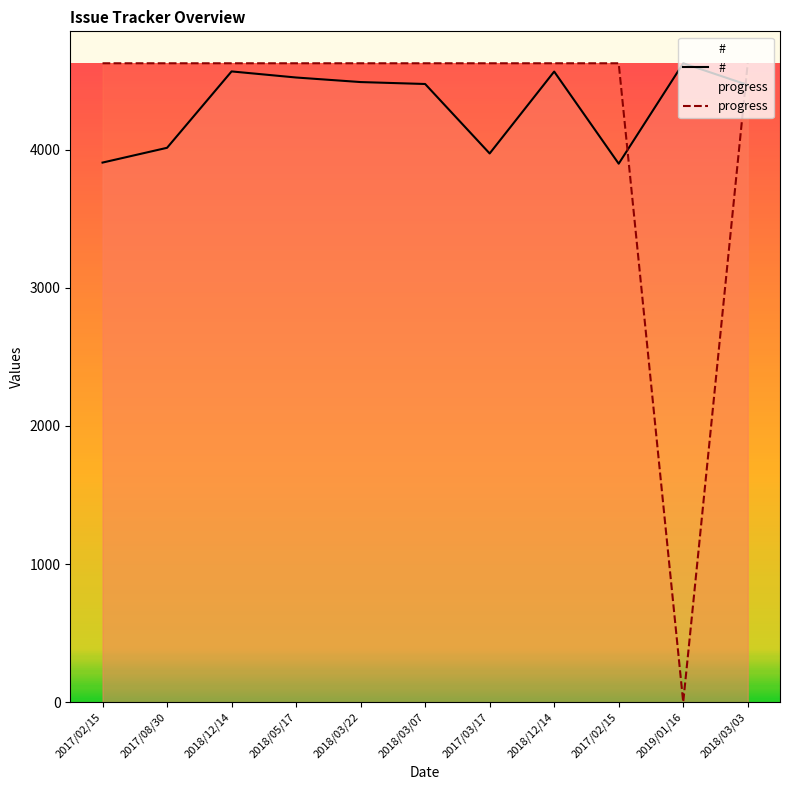

What is the total value across all series at 2019/01/16?

4626